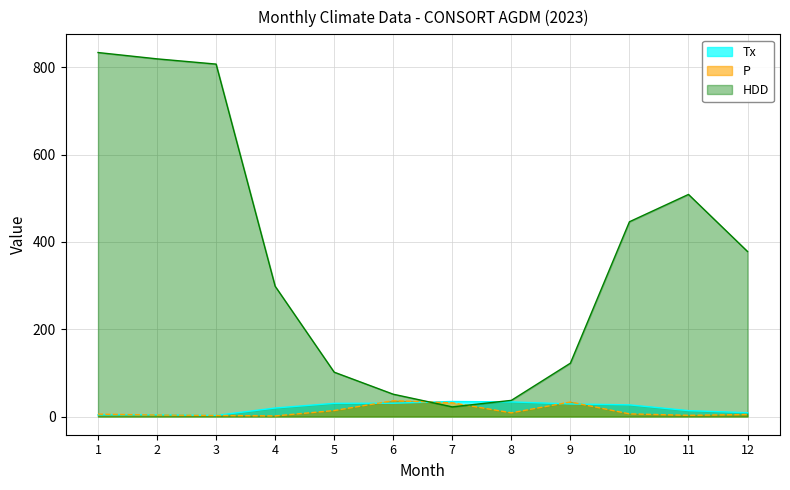

Reading right to left, transcribe all the data shown in this chart.

Tx: 8.7	13.5	26.7	28.8	33.5	34.5	30.5	30.2	19.5	2.5	3.9	3.9
P: 4.6	2.8	6.1	33.3	8.5	31.4	36.2	13.7	1.4	2.5	3.5	5.4
HDD: 378.1	508.8	446.2	122.2	37.0	22.1	51.1	101.6	298.5	807.4	819.4	833.9